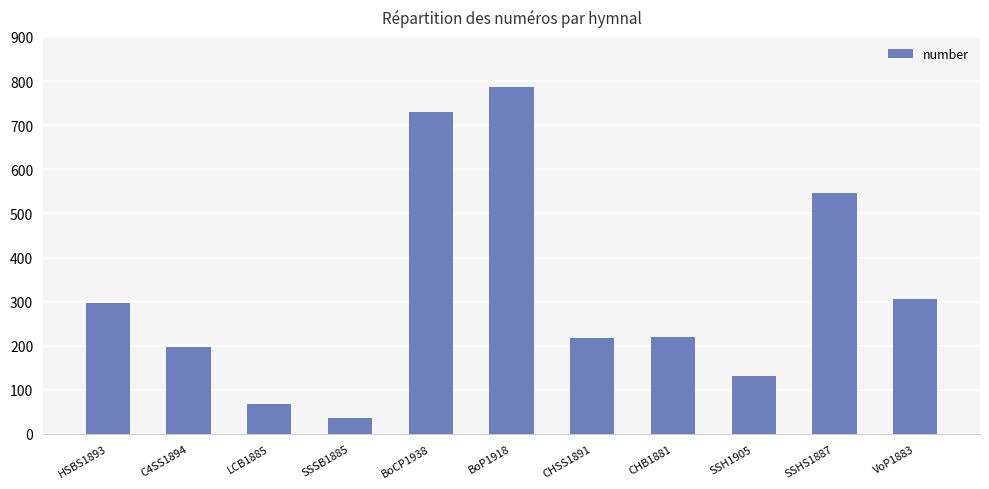

What is the sum of all values?

3539